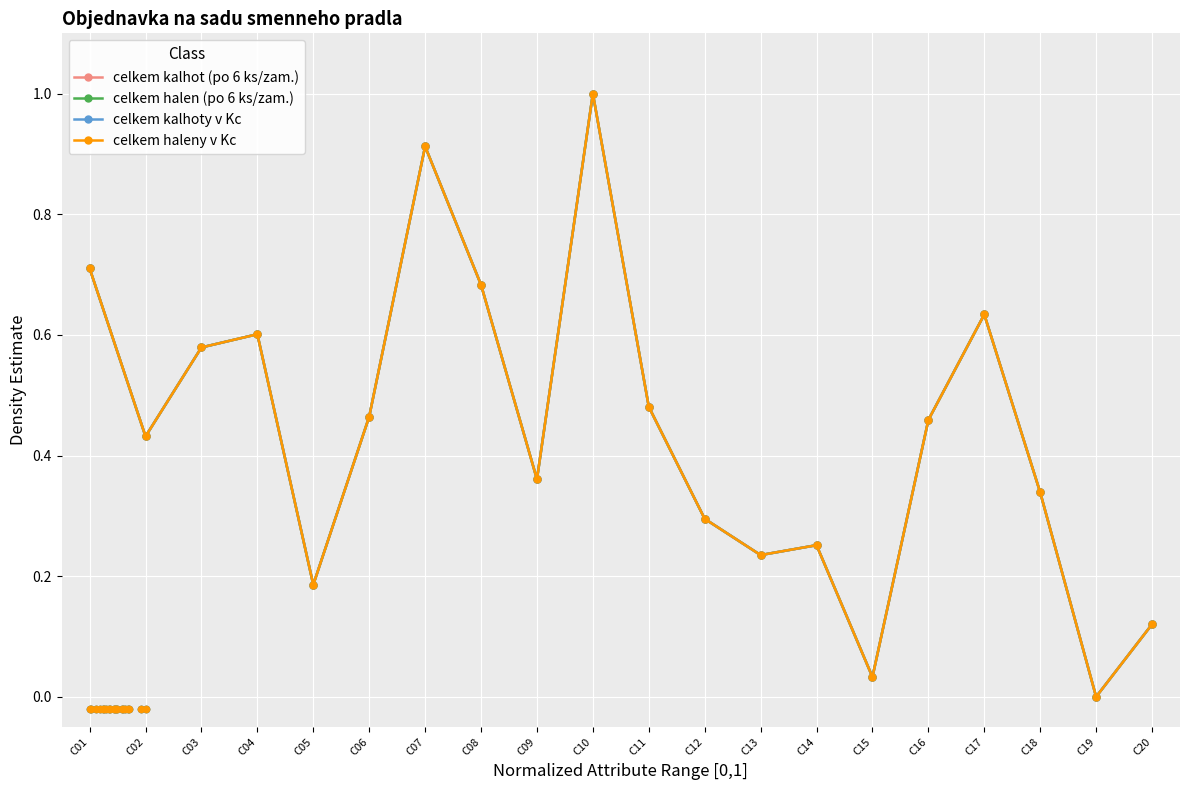

Which series contains the lowest Y value?

celkem kalhot (po 6 ks/zam.)